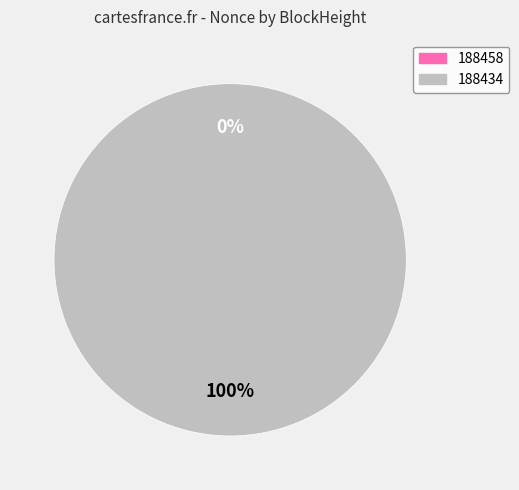

Rank the categories by value from highest to lowest.

188434, 188458